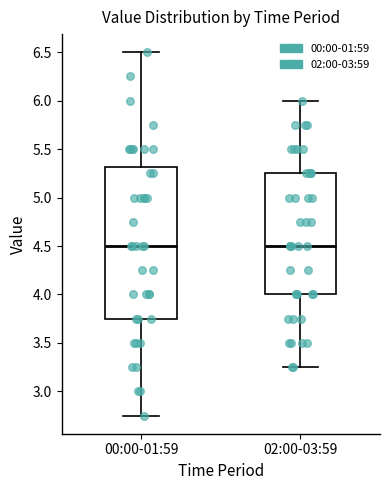

Reading left to right, transcribe this box plot: for each box, give where its median line is, the range the box spans, and where its two whiskers end, as read against the y-axis. The values are not printed on the chart, so give them approximately, as read against the axis.

00:00-01:59: median 4.50, box 3.75 to 5.30, whiskers 2.75 to 6.50
02:00-03:59: median 4.50, box 4.00 to 5.25, whiskers 3.25 to 6.00